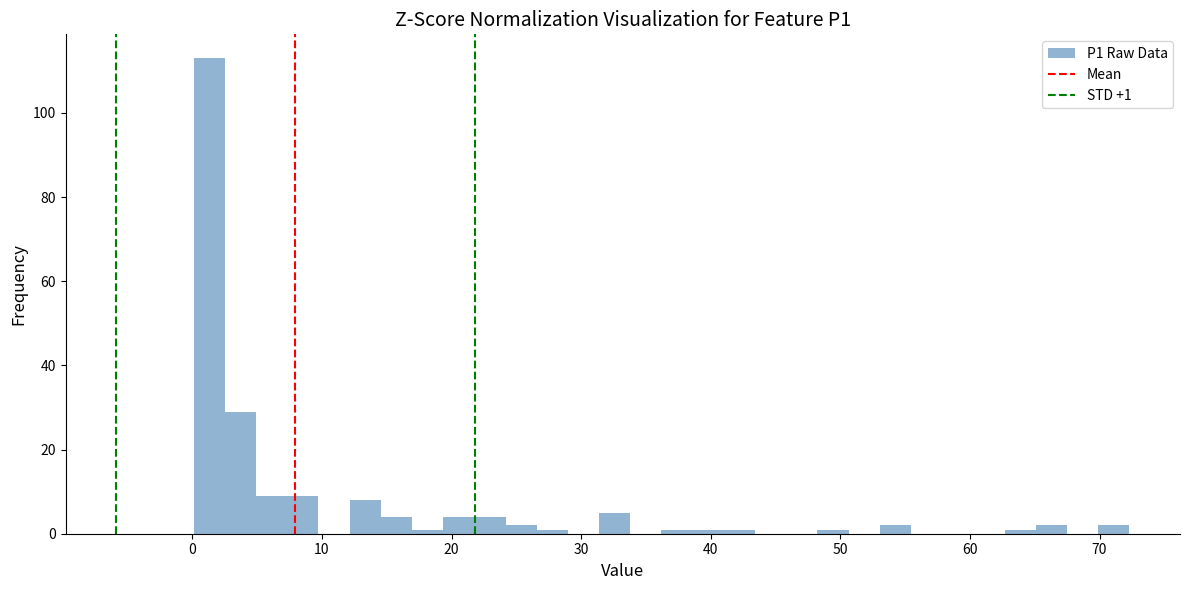

Around what value on the x-axis is the tallest bar? Give the approximate position of its centre, as read against the axis.

1